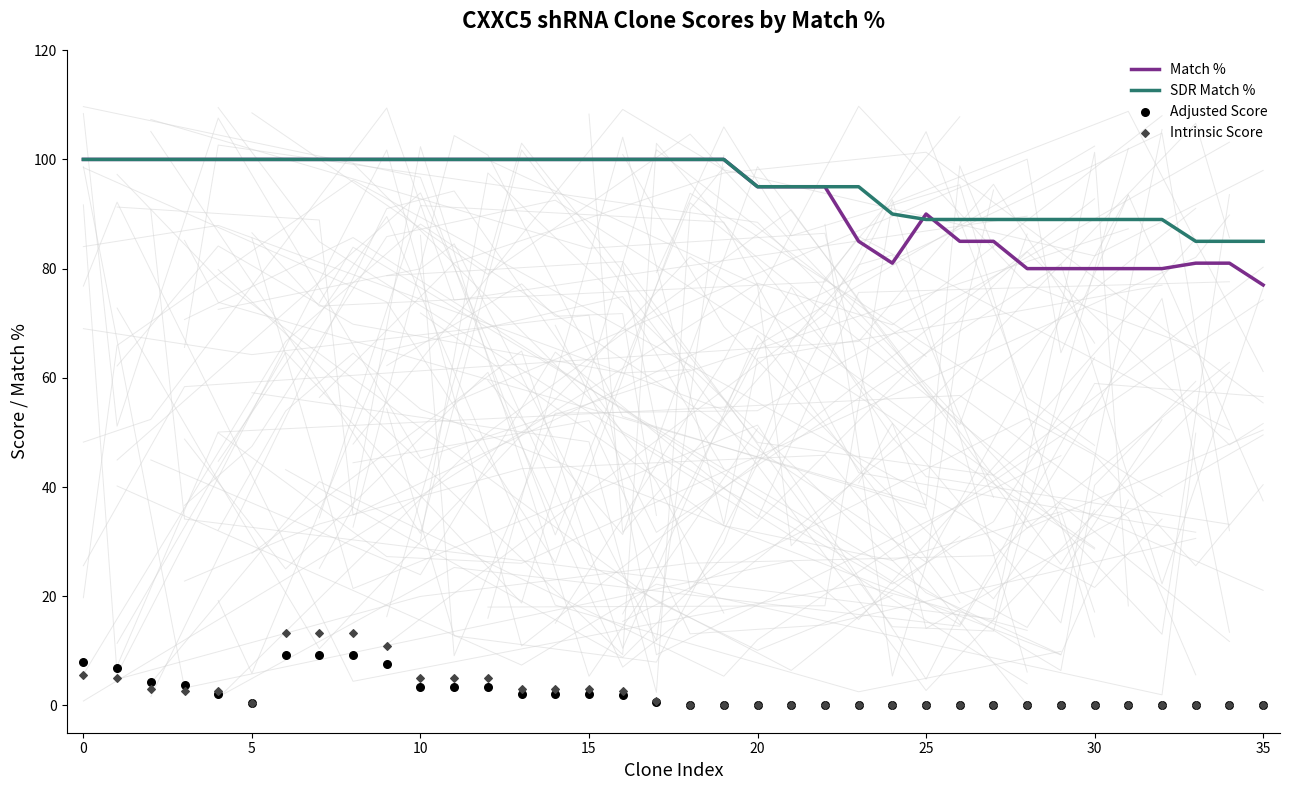

What are all the series names shown in the legend?

Match %, SDR Match %, Adjusted Score, Intrinsic Score